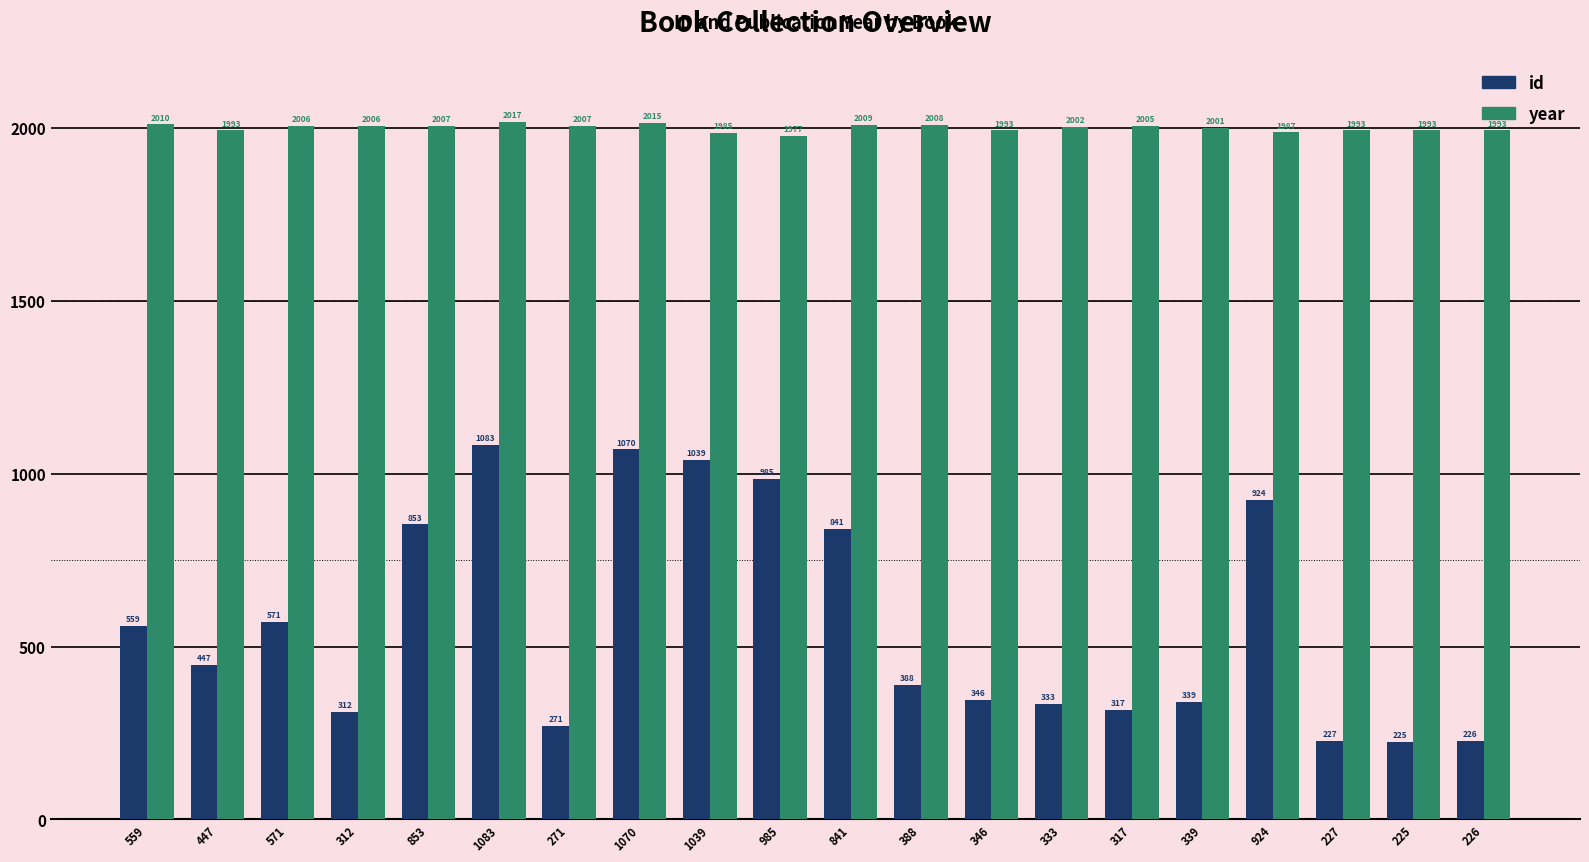

Count the number of data series in this chart.

2